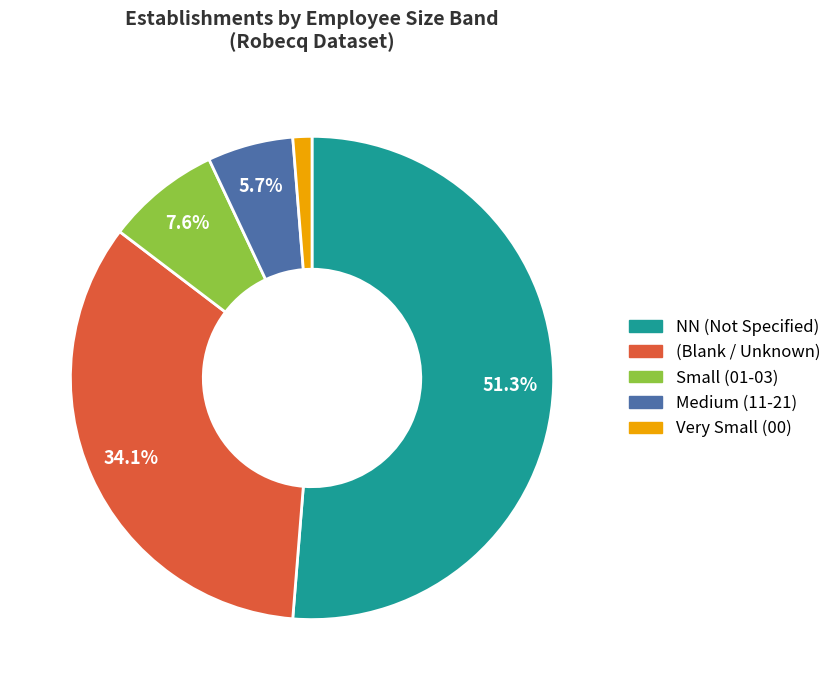

Count the number of slices in the pie.

5